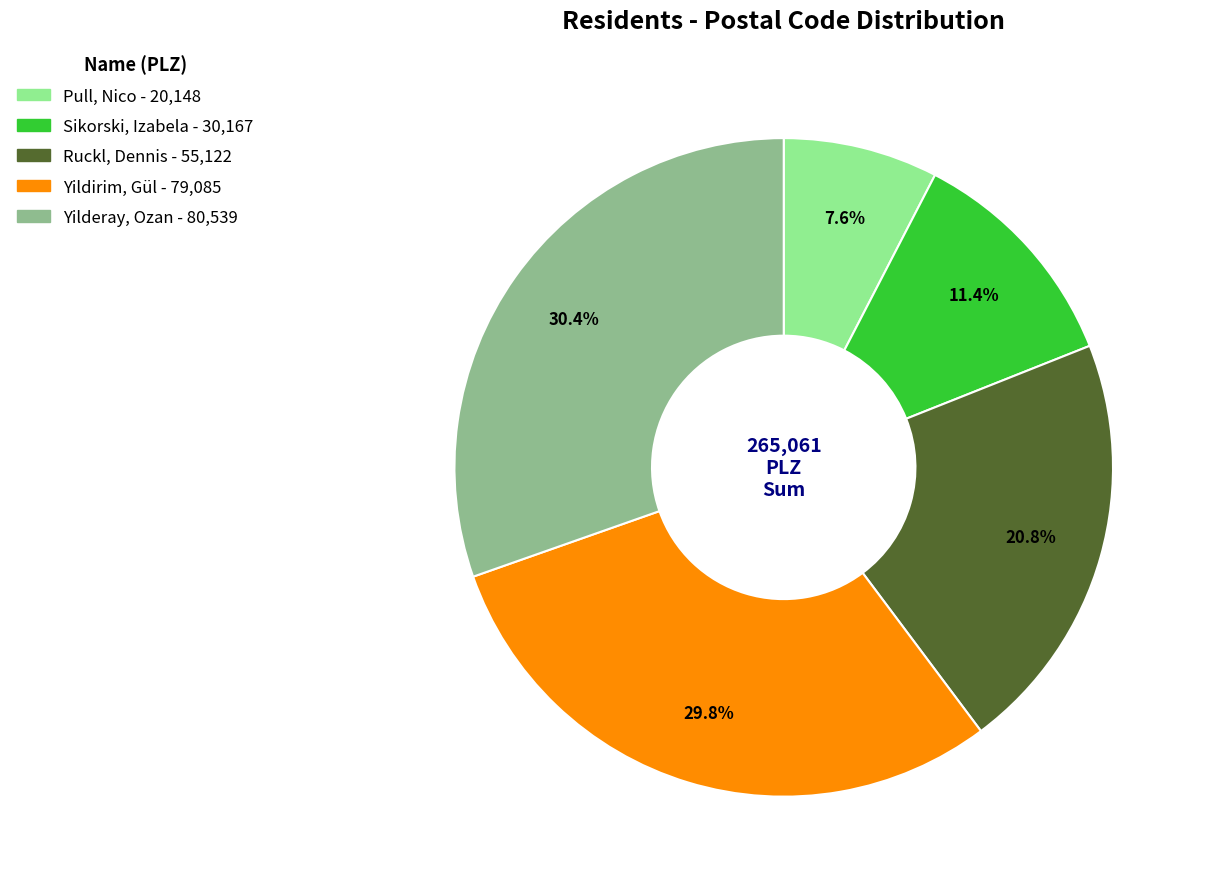

To the nearest percent, what is the combined percentage of Sikorski, Izabela and Ruckl, Dennis?

32%